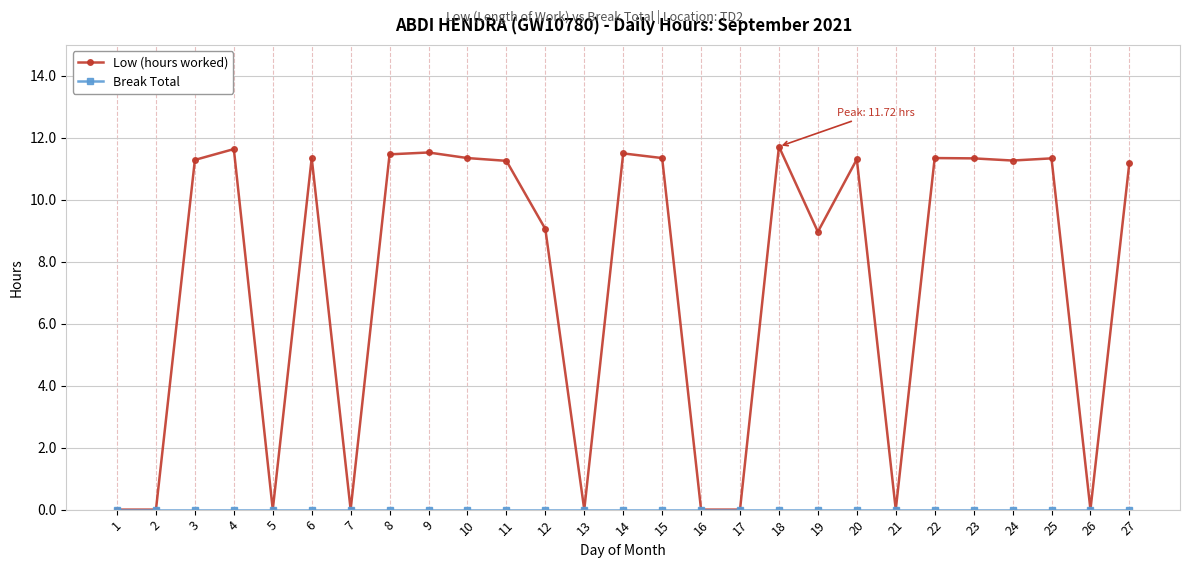

Between 7 and 15, which series saw the biggest shift?

Low (hours worked)